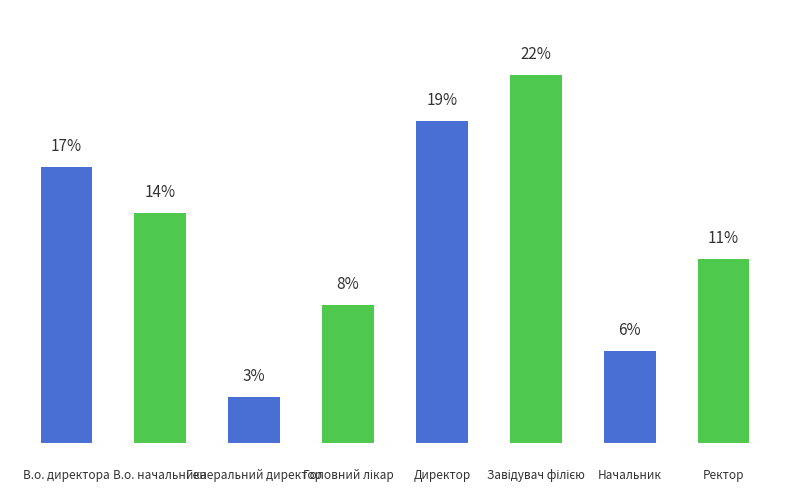

What is the average value?

12.5